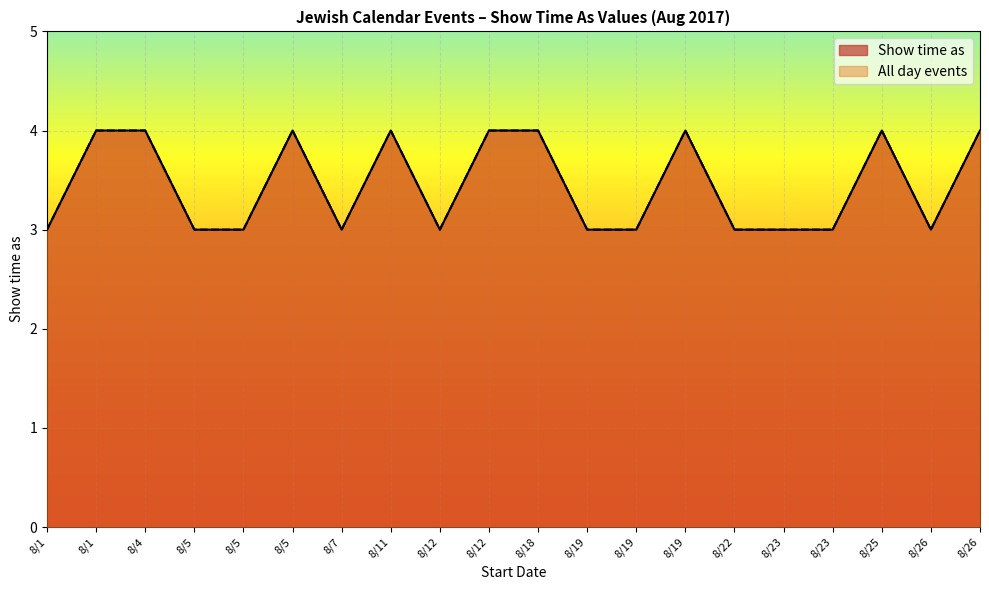

List the labels in order of Show time as value, largest first.

8/1, 8/4, 8/5, 8/11, 8/12, 8/18, 8/19, 8/25, 8/26, 8/1, 8/5, 8/5, 8/7, 8/12, 8/19, 8/19, 8/22, 8/23, 8/23, 8/26